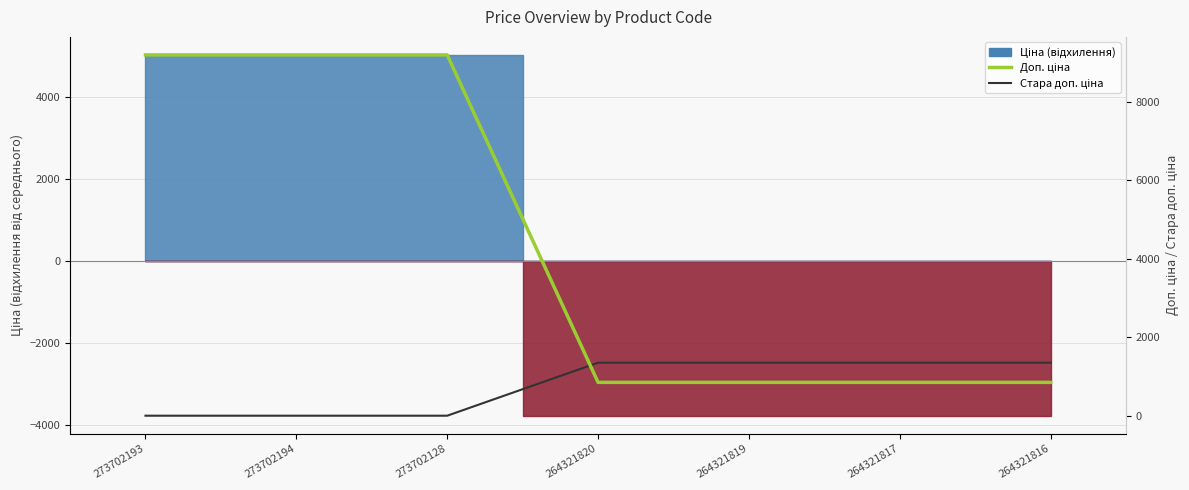

What is the maximum value for Доп. ціна?

9185.9